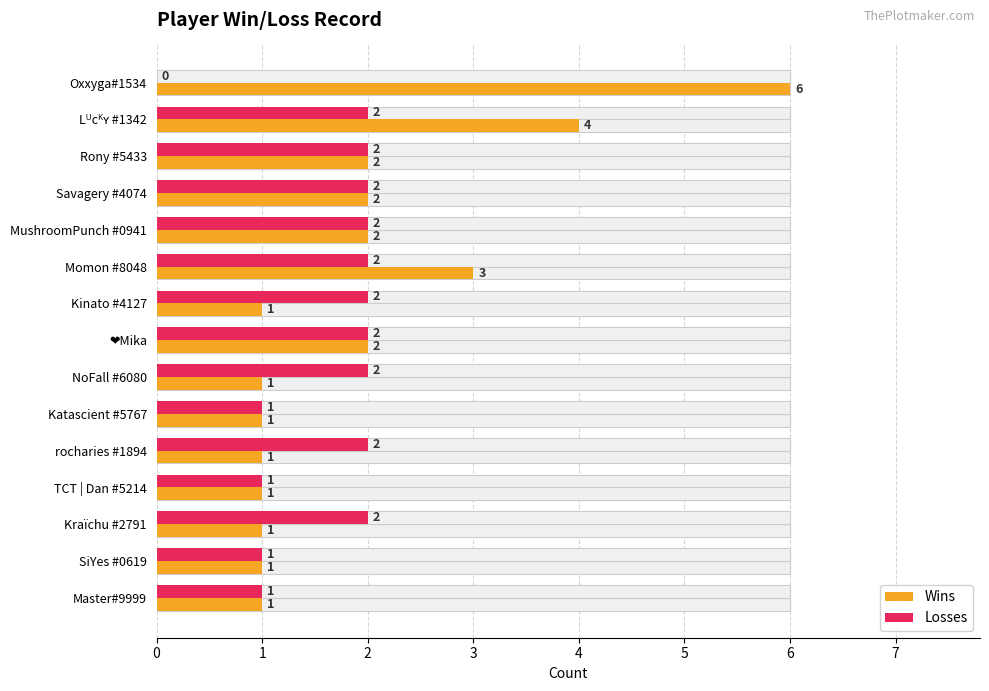

Rank the categories by Wins value from lowest to highest.

Kinato #4127, NoFall #6080, Katascient #5767, rocharies #1894, TCT | Dan #5214, Kraïchu #2791, SiYes #0619, Master#9999, Rony #5433, Savagery #4074, MushroomPunch #0941, ❤Mika, Momon #8048, Lᵁcᴷʏ #1342, Oxxyga#1534